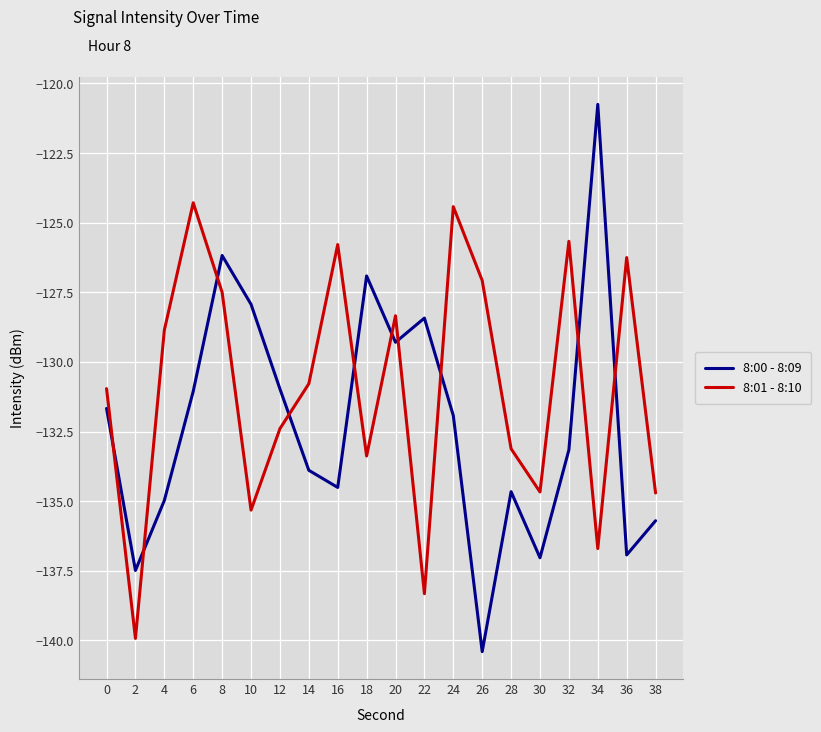

Which category has the lowest value across all series?

26